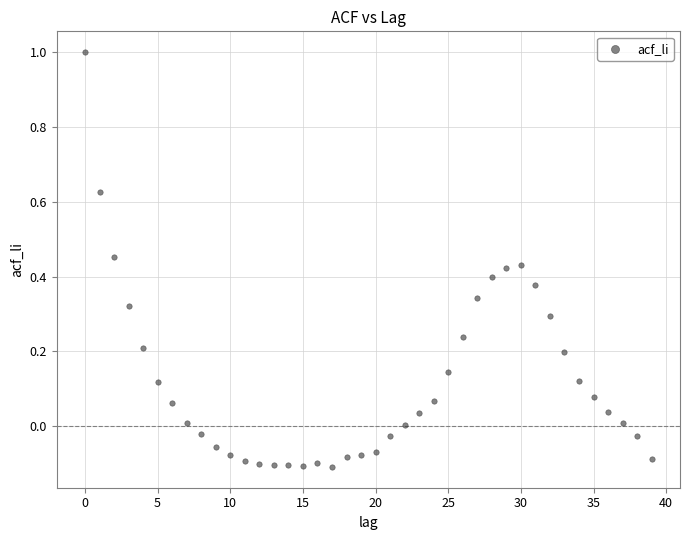

How many data points are displayed?

40